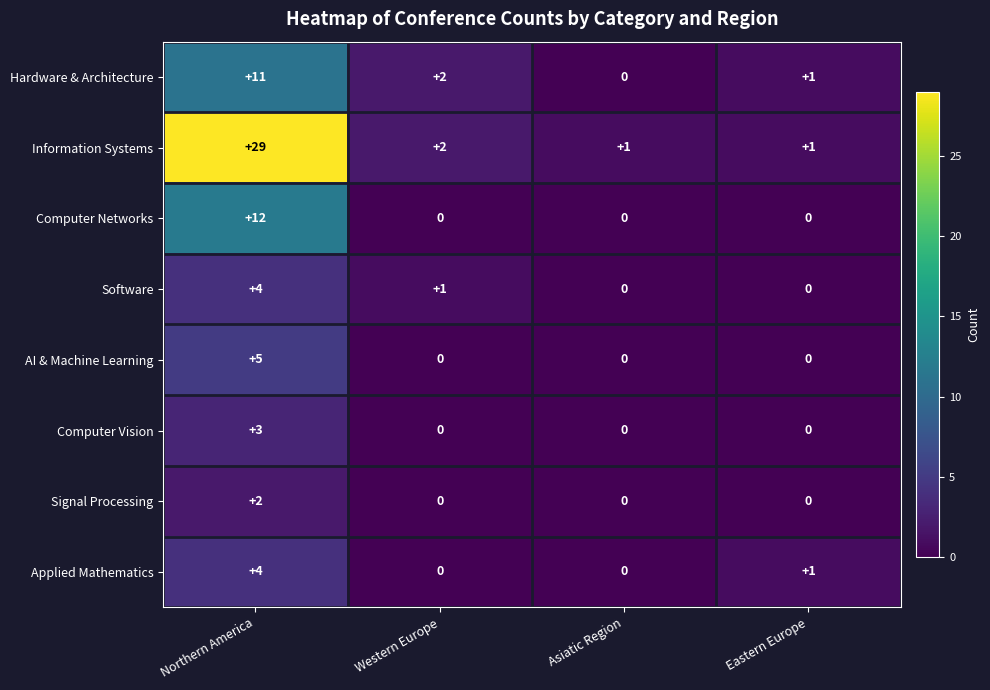

What is the difference between the AI & Machine Learning values at Asiatic Region and Northern America?

5